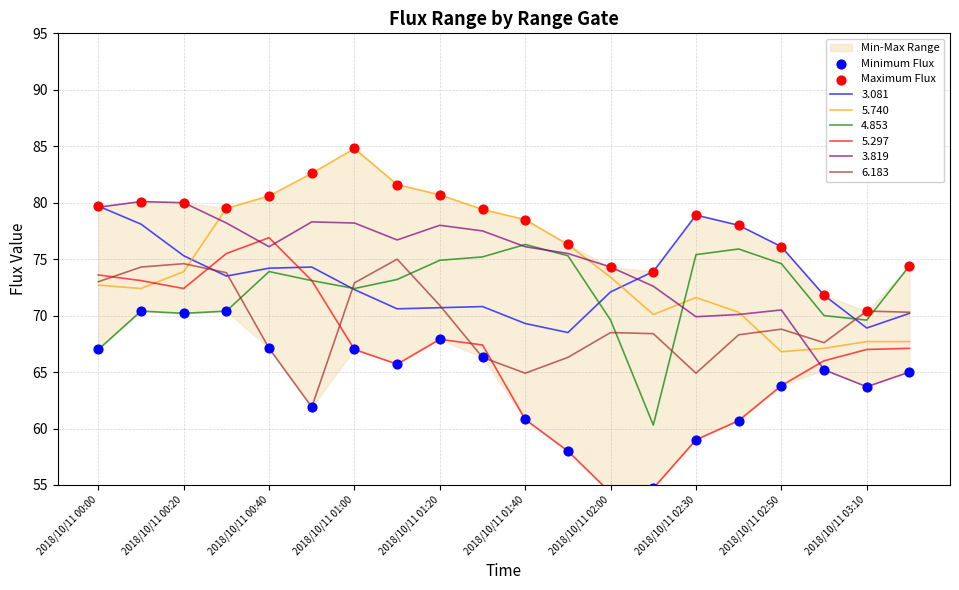

The value of 3.081 at 2018/10/11 00:40 is 74.2. True or false?

True